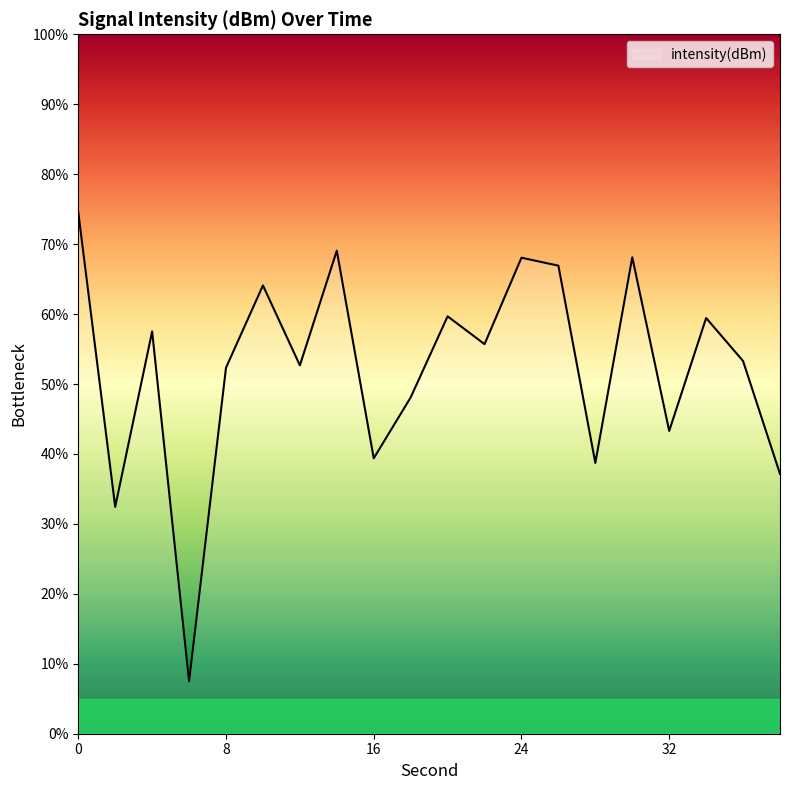

What is the greatest value displayed?

74.5